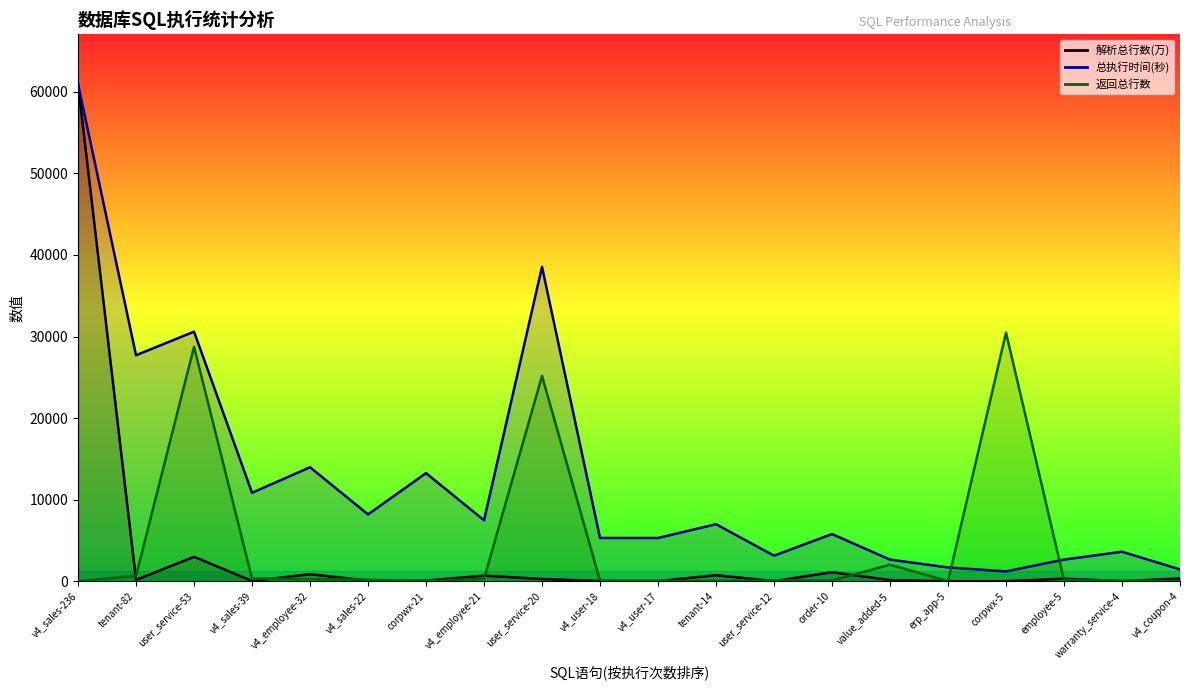

Which series has the largest range (max minus min)?

解析总行数(万)_line